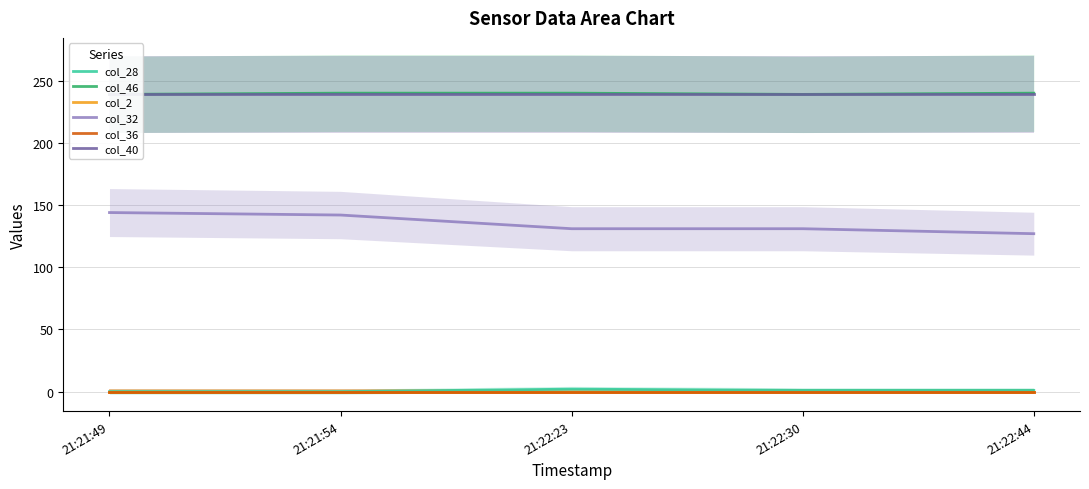

Which category has the highest value across all series?

21:21:54